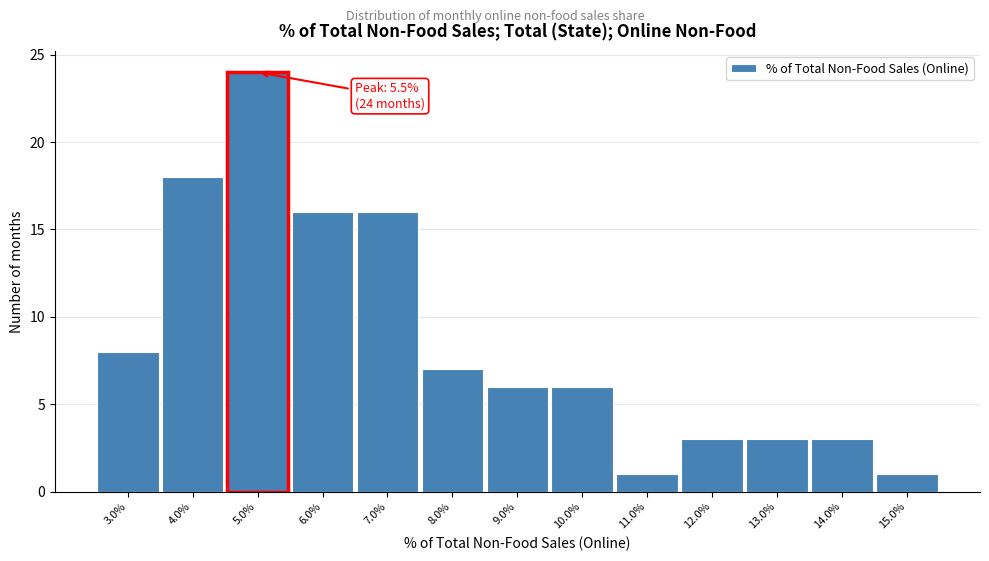

Reading right to left, list all the values displayed in this chart.

1	3	3	3	1	6	6	7	16	16	24	18	8